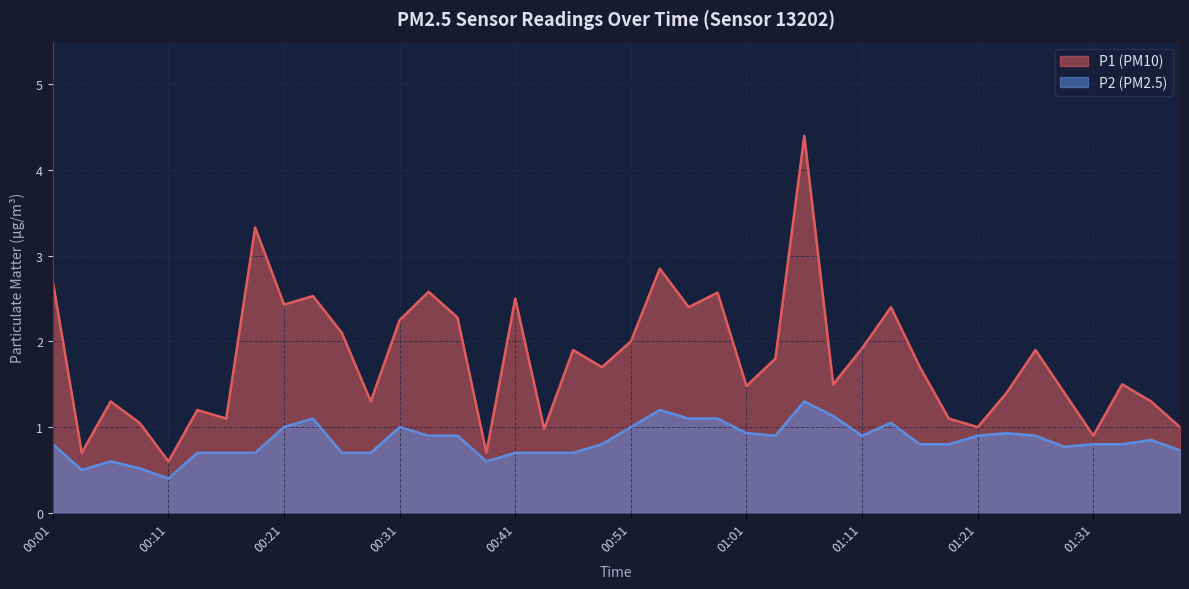

True or false: P1 and P2 cross at least once.

False